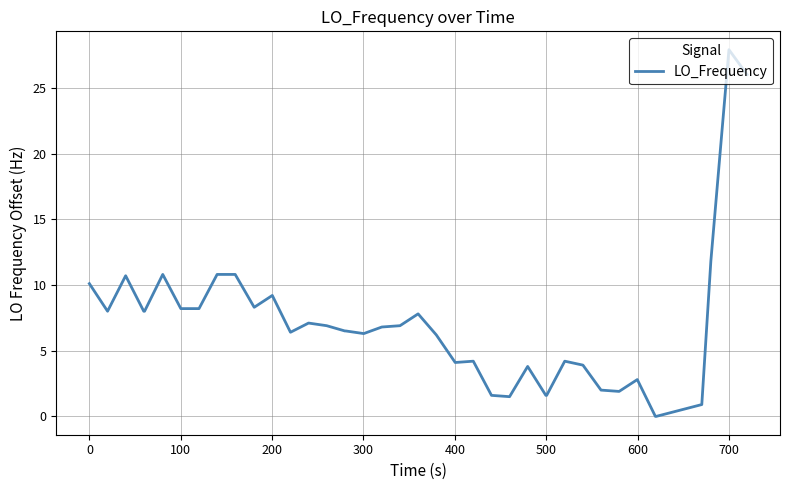

What is the maximum value shown in the chart?

27.9